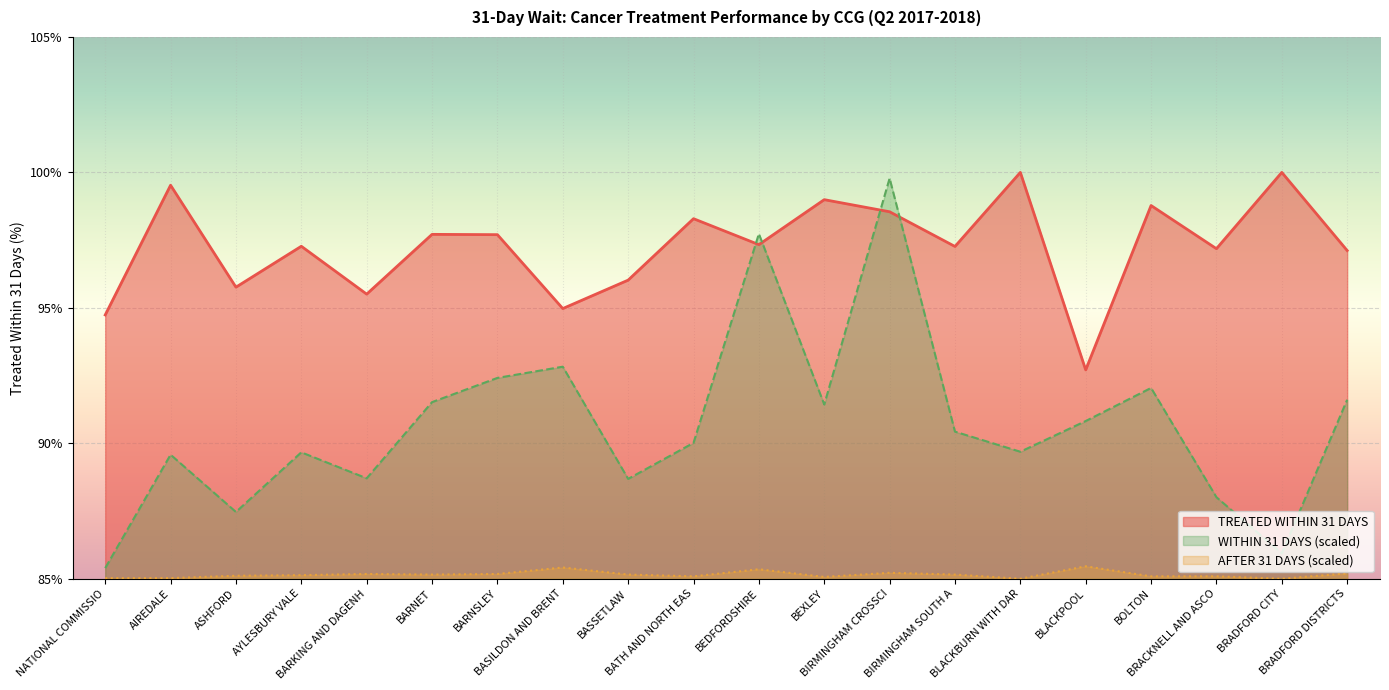

Which series has the largest total across all categories?

TREATED WITHIN 31 DAYS